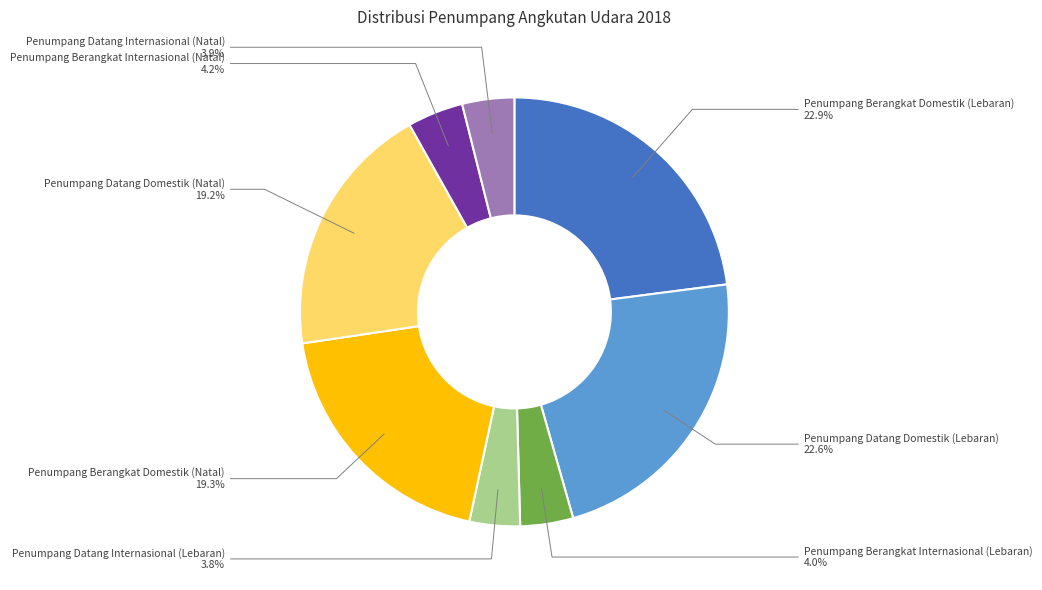

Combined, what portion of the pie is Penumpang Datang Domestik (Natal) and Penumpang Berangkat Domestik (Natal)?

38.5%